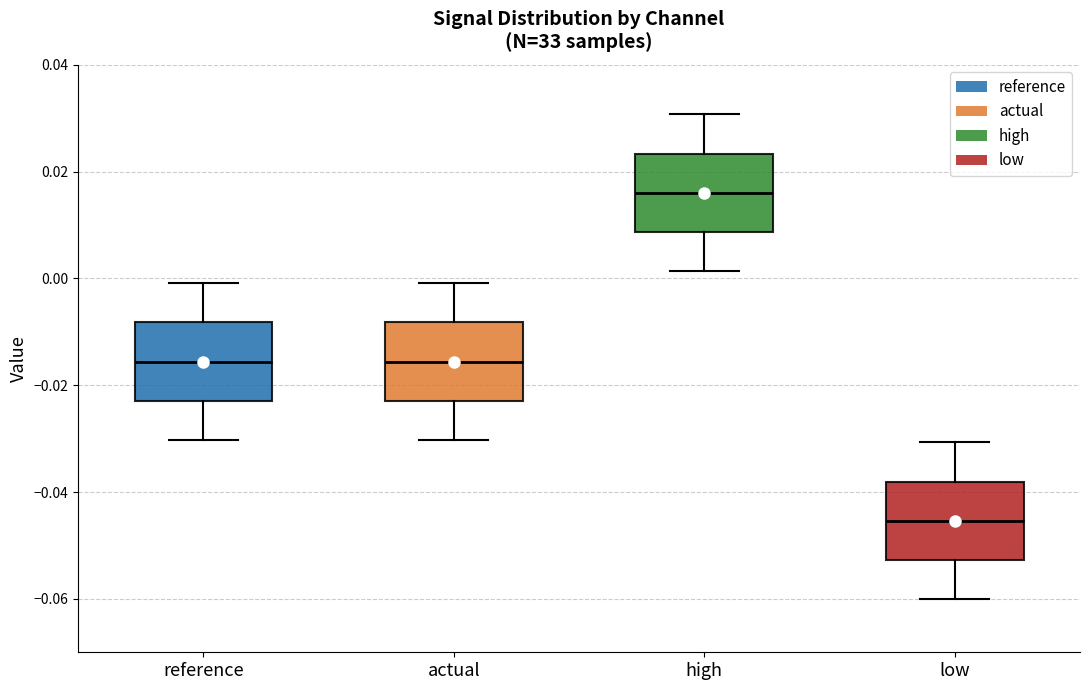

Reading left to right, transcribe this box plot: for each box, give where its median line is, the range the box spans, and where its two whiskers end, as read against the y-axis. The values are not printed on the chart, so give them approximately, as read against the axis.

reference: median -0.016, box -0.022 to -0.008, whiskers -0.030 to 0.000
actual: median -0.016, box -0.022 to -0.008, whiskers -0.030 to 0.000
high: median 0.016, box 0.008 to 0.024, whiskers 0.002 to 0.030
low: median -0.046, box -0.052 to -0.038, whiskers -0.060 to -0.030